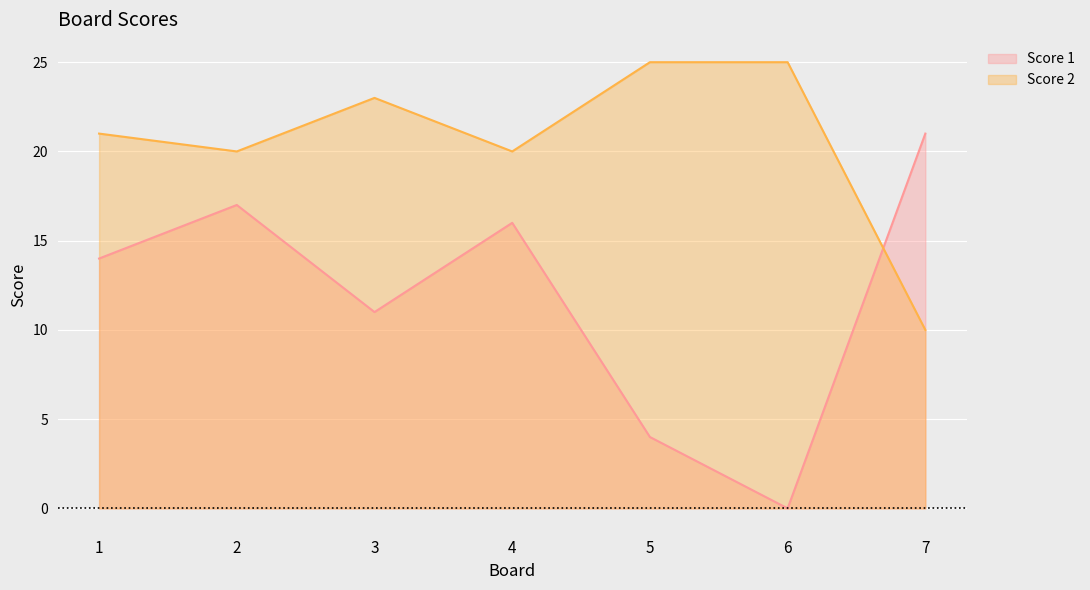

Where is the first local minimum for Score 1?

3